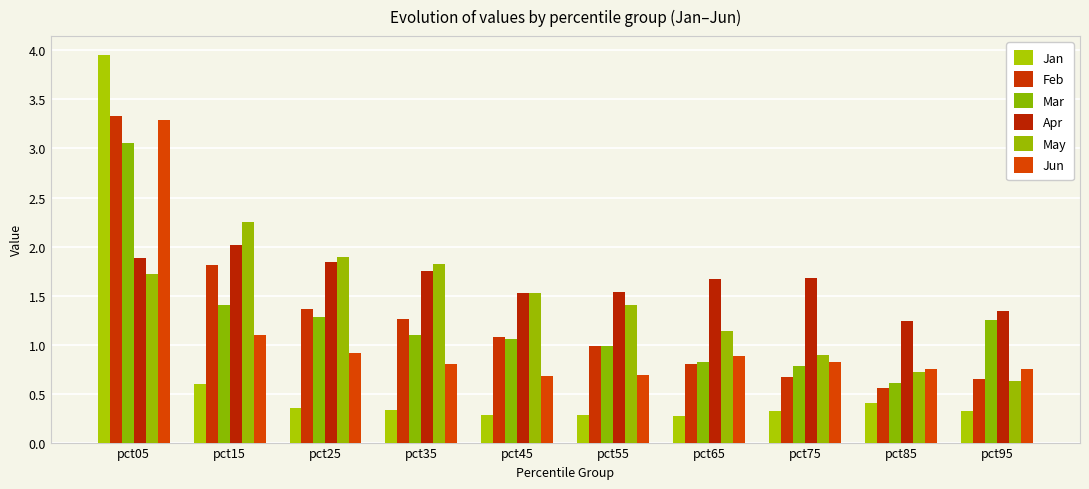

What is the minimum value shown in the chart?

0.3